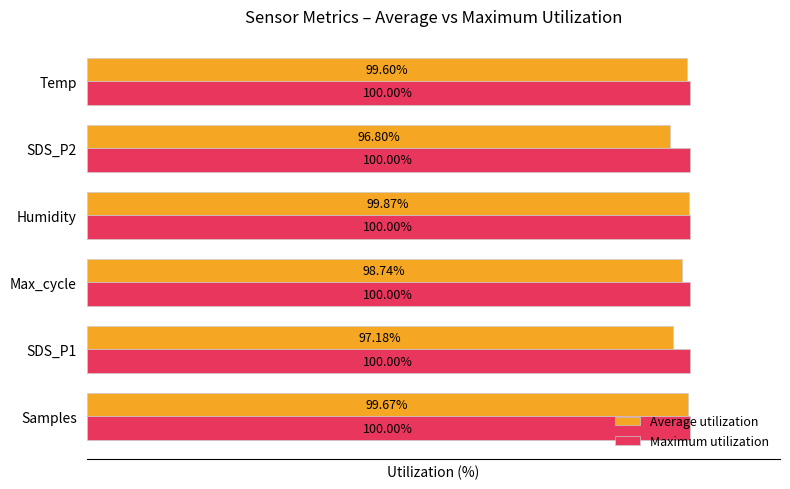

Is the value of Maximum utilization at SDS_P1 greater than the value of Average utilization at Samples?

Yes